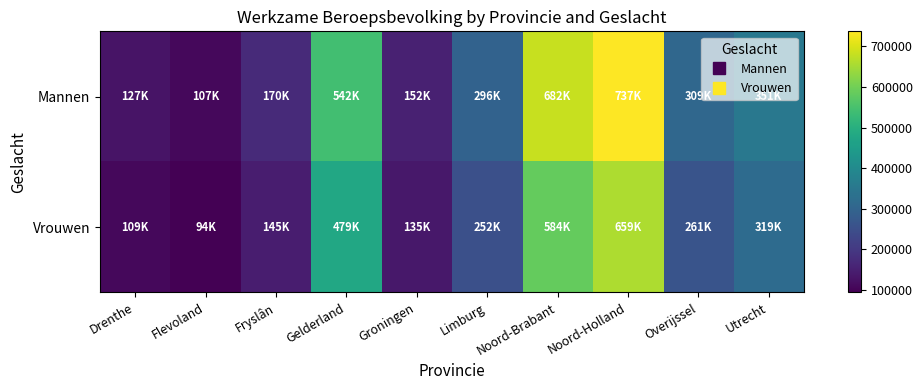

Reading left to right, list all the values displayed in this chart.

Mannen: Drenthe=127000	Flevoland=107000	Fryslân=170000	Gelderland=542000	Groningen=152000	Limburg=296000	Noord-Brabant=682000	Noord-Holland=737000	Overijssel=309000	Utrecht=351000
Vrouwen: Drenthe=109000	Flevoland=94000	Fryslân=145000	Gelderland=479000	Groningen=135000	Limburg=252000	Noord-Brabant=584000	Noord-Holland=659000	Overijssel=261000	Utrecht=319000